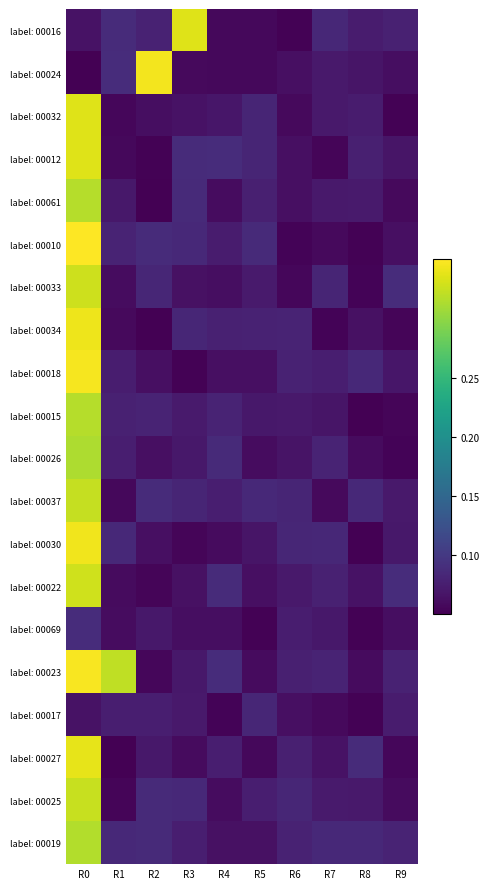

Reading left to right, what are all the values shown in this chart?

label: 00016: R0=0.1	R1=0.1	R2=0.1	R3=0.3	R4=0.1	R5=0.1	R6=0.1	R7=0.1	R8=0.1	R9=0.1
label: 00024: R0=0.1	R1=0.1	R2=0.3	R3=0.1	R4=0.1	R5=0.1	R6=0.1	R7=0.1	R8=0.1	R9=0.1
label: 00032: R0=0.3	R1=0.1	R2=0.1	R3=0.1	R4=0.1	R5=0.1	R6=0.1	R7=0.1	R8=0.1	R9=0.1
label: 00012: R0=0.3	R1=0.1	R2=0.1	R3=0.1	R4=0.1	R5=0.1	R6=0.1	R7=0.1	R8=0.1	R9=0.1
label: 00061: R0=0.3	R1=0.1	R2=0.1	R3=0.1	R4=0.1	R5=0.1	R6=0.1	R7=0.1	R8=0.1	R9=0.1
label: 00010: R0=0.3	R1=0.1	R2=0.1	R3=0.1	R4=0.1	R5=0.1	R6=0.1	R7=0.1	R8=0.1	R9=0.1
label: 00033: R0=0.3	R1=0.1	R2=0.1	R3=0.1	R4=0.1	R5=0.1	R6=0.1	R7=0.1	R8=0.1	R9=0.1
label: 00034: R0=0.3	R1=0.1	R2=0.1	R3=0.1	R4=0.1	R5=0.1	R6=0.1	R7=0.1	R8=0.1	R9=0.1
label: 00018: R0=0.3	R1=0.1	R2=0.1	R3=0.1	R4=0.1	R5=0.1	R6=0.1	R7=0.1	R8=0.1	R9=0.1
label: 00015: R0=0.3	R1=0.1	R2=0.1	R3=0.1	R4=0.1	R5=0.1	R6=0.1	R7=0.1	R8=0.1	R9=0.1
label: 00026: R0=0.3	R1=0.1	R2=0.1	R3=0.1	R4=0.1	R5=0.1	R6=0.1	R7=0.1	R8=0.1	R9=0.1
label: 00037: R0=0.3	R1=0.1	R2=0.1	R3=0.1	R4=0.1	R5=0.1	R6=0.1	R7=0.1	R8=0.1	R9=0.1
label: 00030: R0=0.3	R1=0.1	R2=0.1	R3=0.1	R4=0.1	R5=0.1	R6=0.1	R7=0.1	R8=0.1	R9=0.1
label: 00022: R0=0.3	R1=0.1	R2=0.1	R3=0.1	R4=0.1	R5=0.1	R6=0.1	R7=0.1	R8=0.1	R9=0.1
label: 00069: R0=0.1	R1=0.1	R2=0.1	R3=0.1	R4=0.1	R5=0.1	R6=0.1	R7=0.1	R8=0.1	R9=0.1
label: 00023: R0=0.3	R1=0.3	R2=0.1	R3=0.1	R4=0.1	R5=0.1	R6=0.1	R7=0.1	R8=0.1	R9=0.1
label: 00017: R0=0.1	R1=0.1	R2=0.1	R3=0.1	R4=0.1	R5=0.1	R6=0.1	R7=0.1	R8=0.1	R9=0.1
label: 00027: R0=0.3	R1=0.1	R2=0.1	R3=0.1	R4=0.1	R5=0.1	R6=0.1	R7=0.1	R8=0.1	R9=0.1
label: 00025: R0=0.3	R1=0.1	R2=0.1	R3=0.1	R4=0.1	R5=0.1	R6=0.1	R7=0.1	R8=0.1	R9=0.1
label: 00019: R0=0.3	R1=0.1	R2=0.1	R3=0.1	R4=0.1	R5=0.1	R6=0.1	R7=0.1	R8=0.1	R9=0.1